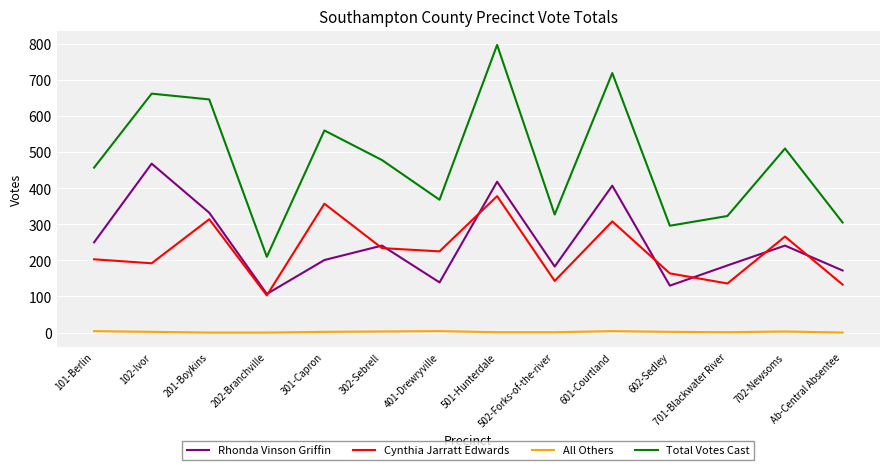

What position from the right is 101-Berlin?

14